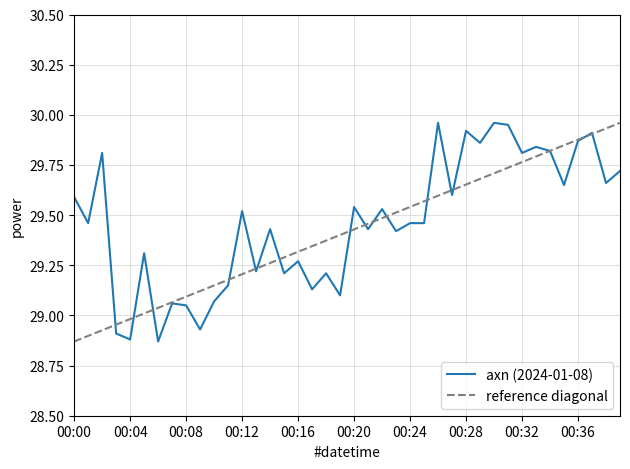

Reading left to right, transcribe all the data shown in this chart.

00:00=29.6	00:01=29.5	00:02=29.8	00:03=28.9	00:04=28.9	00:05=29.3	00:06=28.9	00:07=29.1	00:08=29.1	00:09=28.9	00:10=29.1	00:11=29.1	00:12=29.5	00:13=29.2	00:14=29.4	00:15=29.2	00:16=29.3	00:17=29.1	00:18=29.2	00:19=29.1	00:20=29.5	00:21=29.4	00:22=29.5	00:23=29.4	00:24=29.5	00:25=29.5	00:26=30.0	00:27=29.6	00:28=29.9	00:29=29.9	00:30=30.0	00:31=29.9	00:32=29.8	00:33=29.8	00:34=29.8	00:35=29.6	00:36=29.9	00:37=29.9	00:38=29.7	00:39=29.7